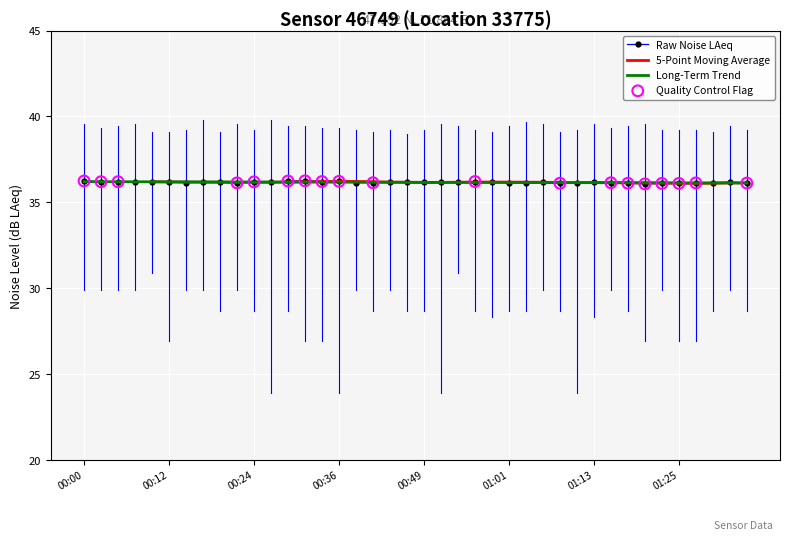

What is the maximum value for Long-Term Trend?

36.2